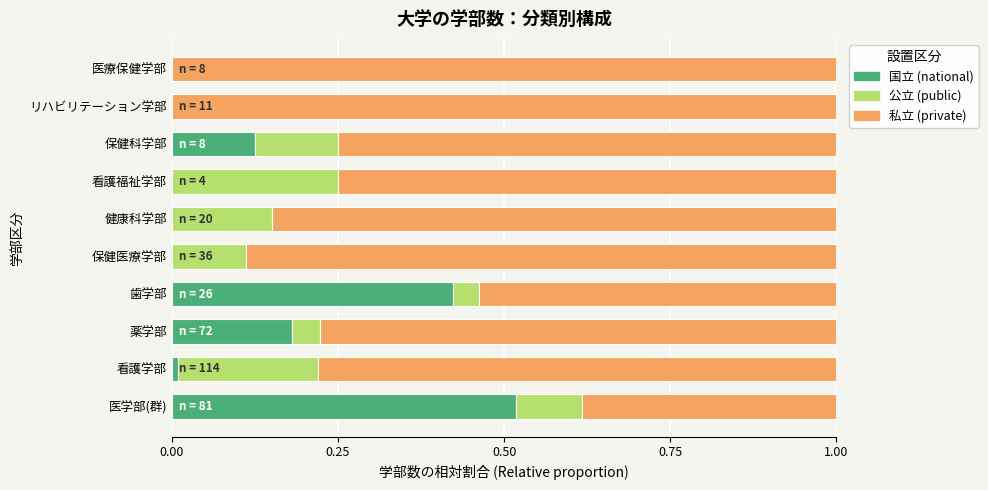

Which category has the highest value in the 国立 (national) series?

医学部(群)